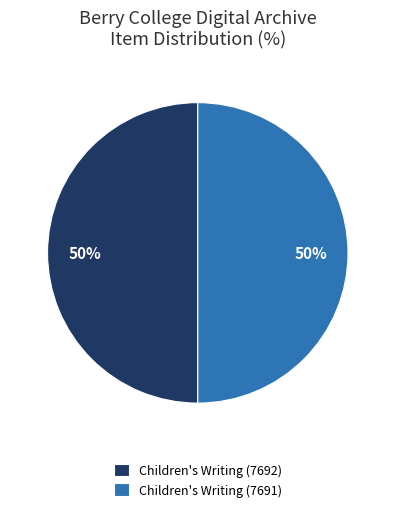

The Children's Writing (7692) slice represents 50% of the pie. True or false?

True